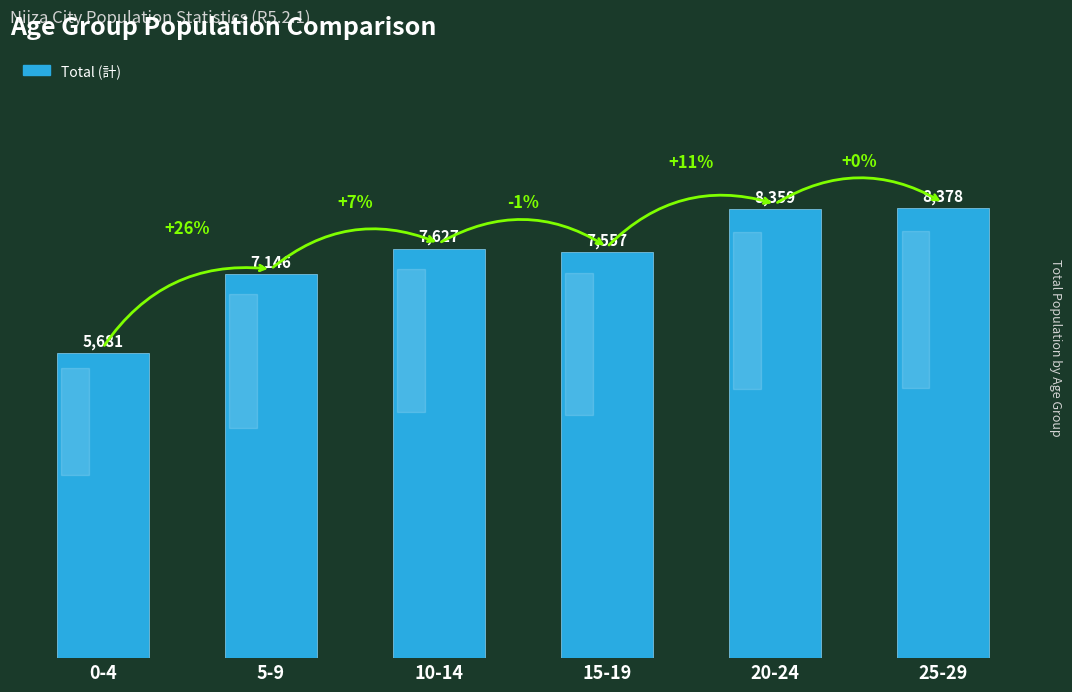

Reading left to right, what are all the values shown in this chart?

0-4=5681	5-9=7146	10-14=7627	15-19=7557	20-24=8359	25-29=8378